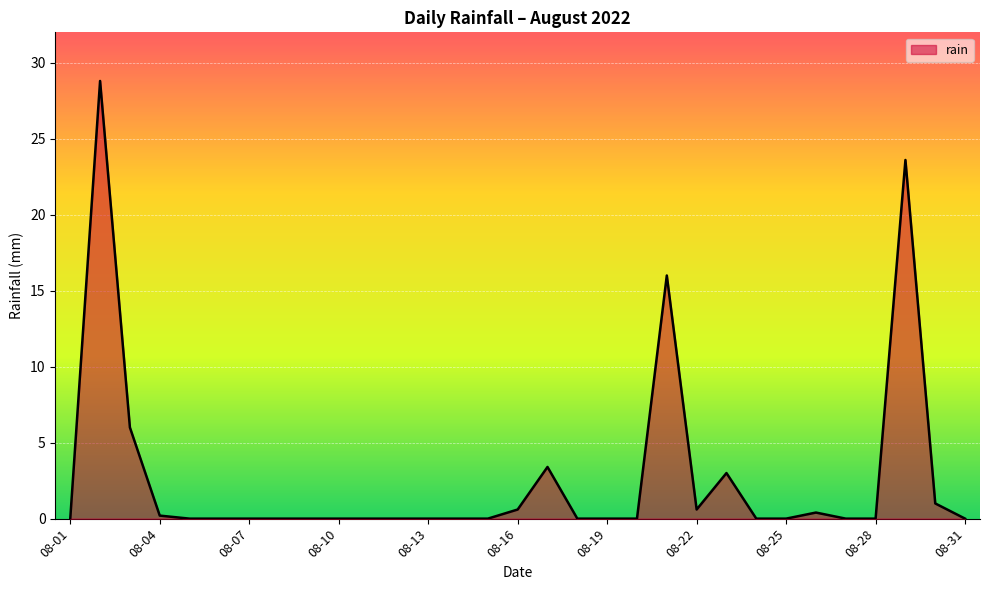

What is the difference between the maximum and minimum values?

28.8